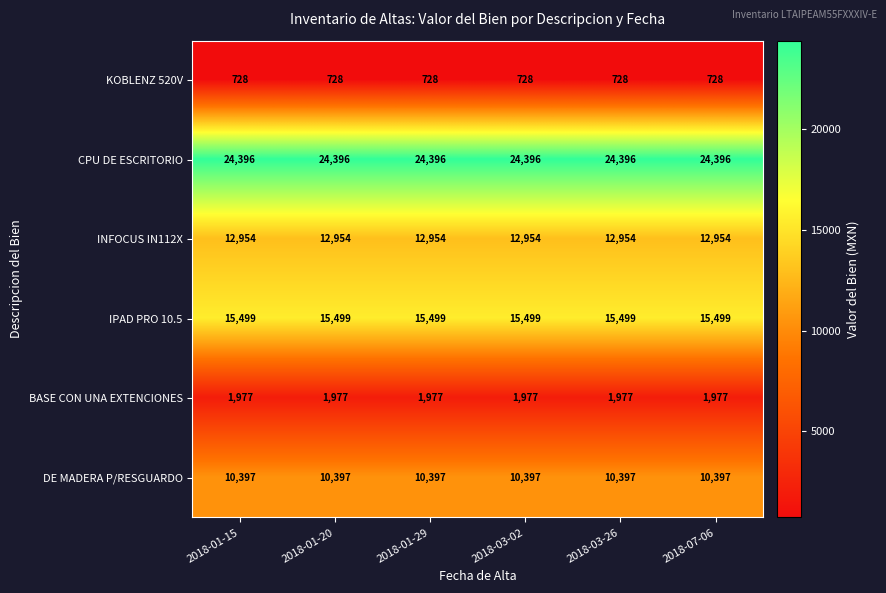

What is the maximum value shown in the chart?

24396